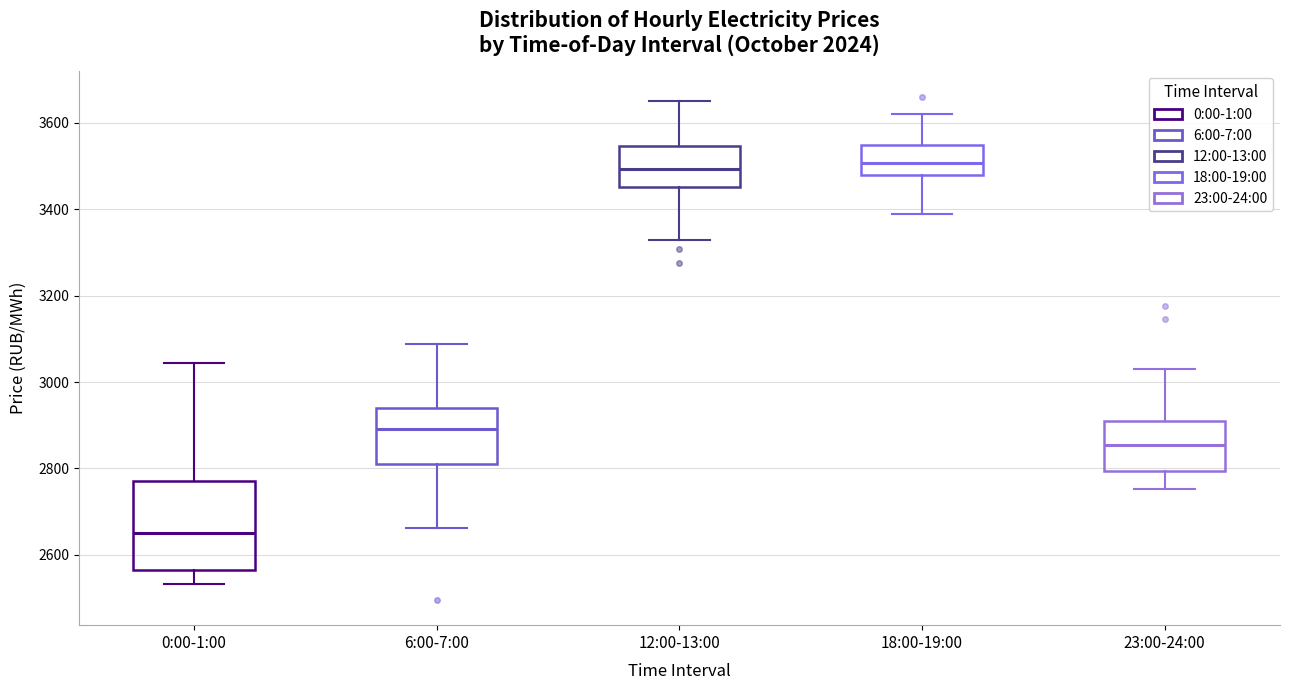

Where is the upper edge of the box for 12:00-13:00 on the y-axis? The values are not printed on the chart, so give them approximately, as read against the axis.

3540